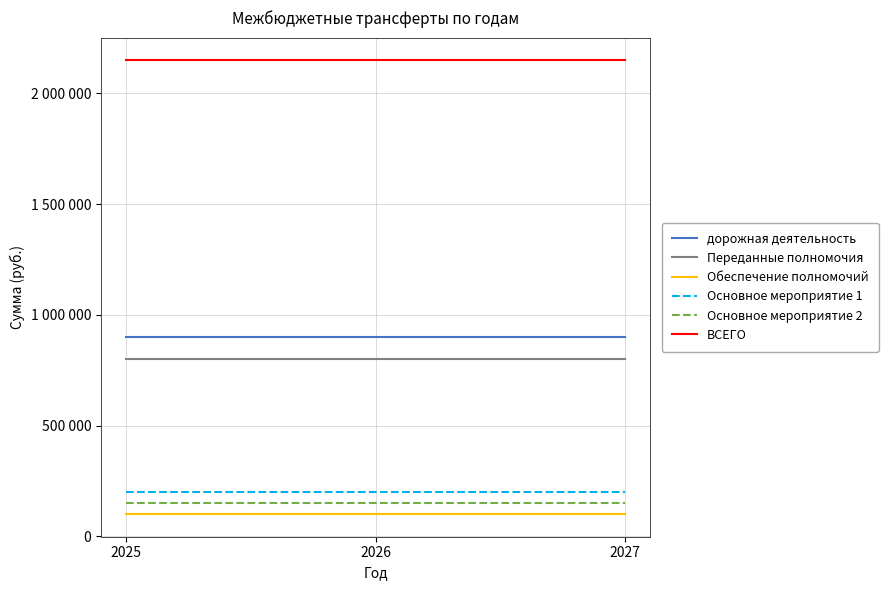

Is this an area chart (filled region under the line)?

No